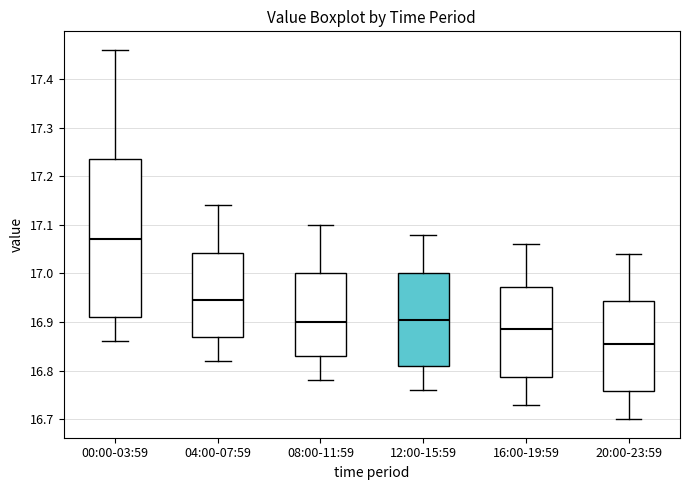

Comparing the boxes themselves (not the whiskers), which one is the tallest?

00:00-03:59